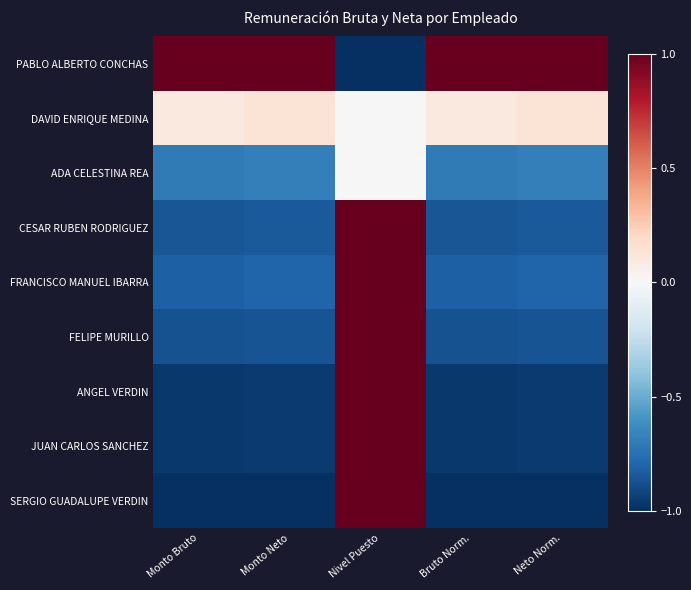

Which has a higher value, Nivel Puesto or Bruto Norm.?

Bruto Norm.